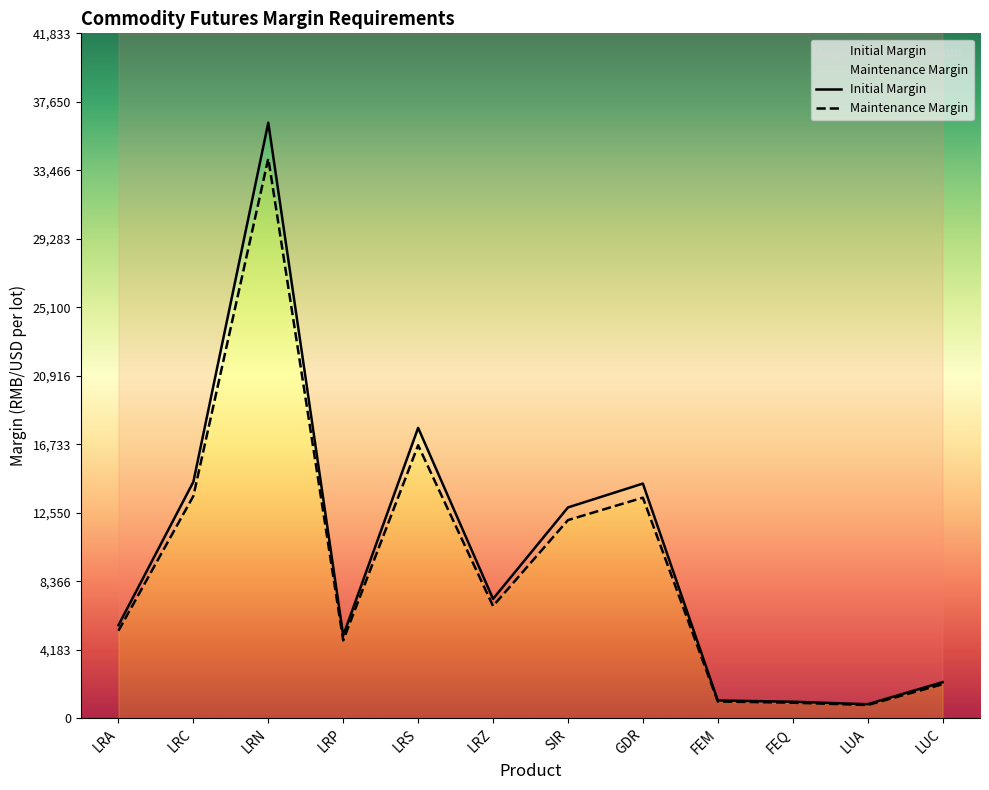

What is the label of the 6th point from the right?

SIR